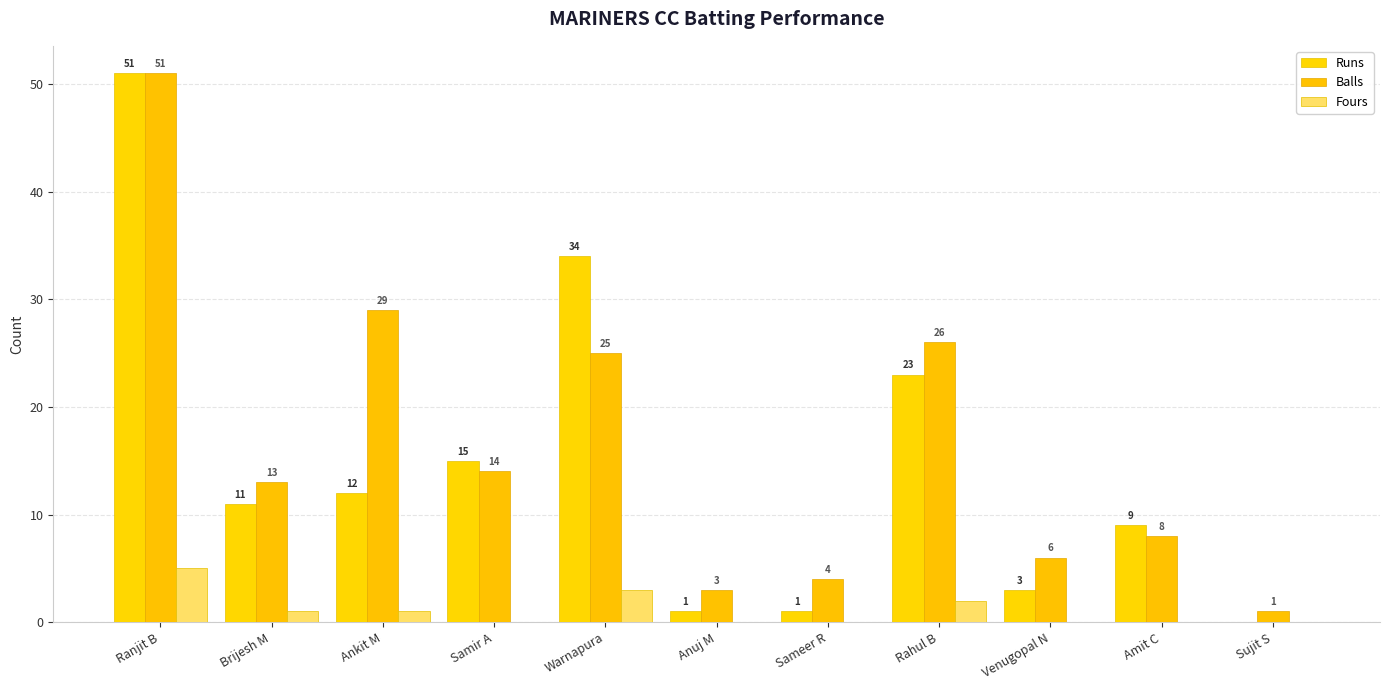

Read the Fours value at Ranjit B.

5